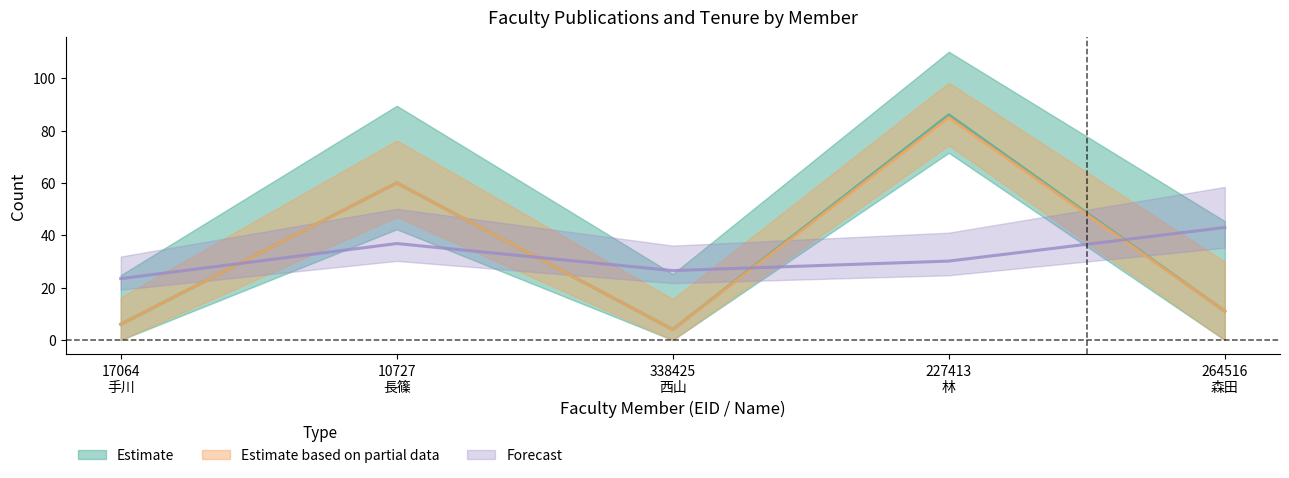

What is the label of the 5th point from the left?

264516
森田